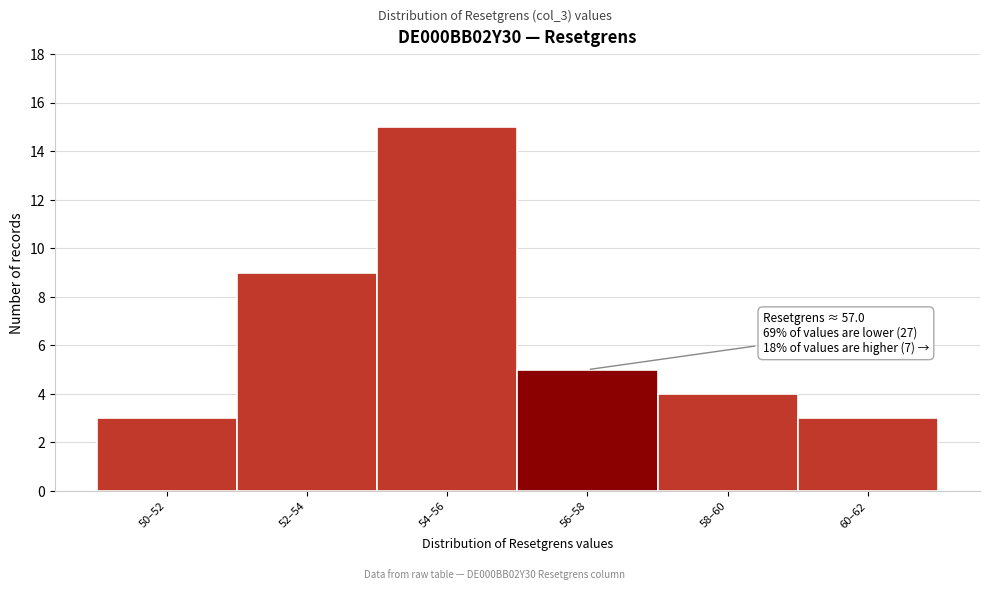

Reading left to right, transcribe all the data shown in this chart.

3	9	15	5	4	3